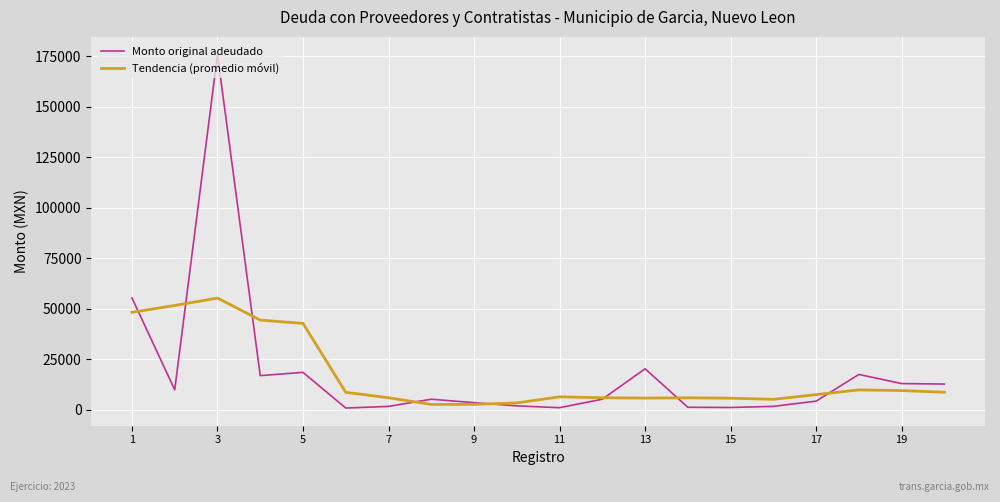

Which series has the widest spread of values?

Monto original adeudado